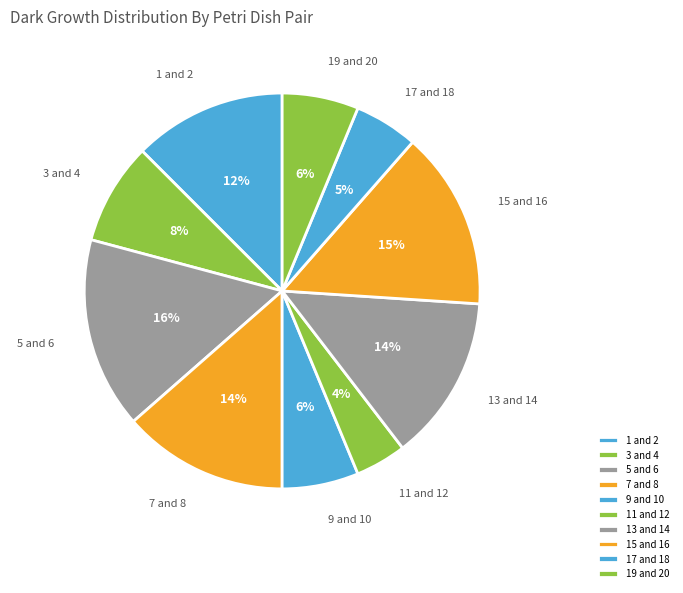

Which has a higher value, 1 and 2 or 3 and 4?

1 and 2